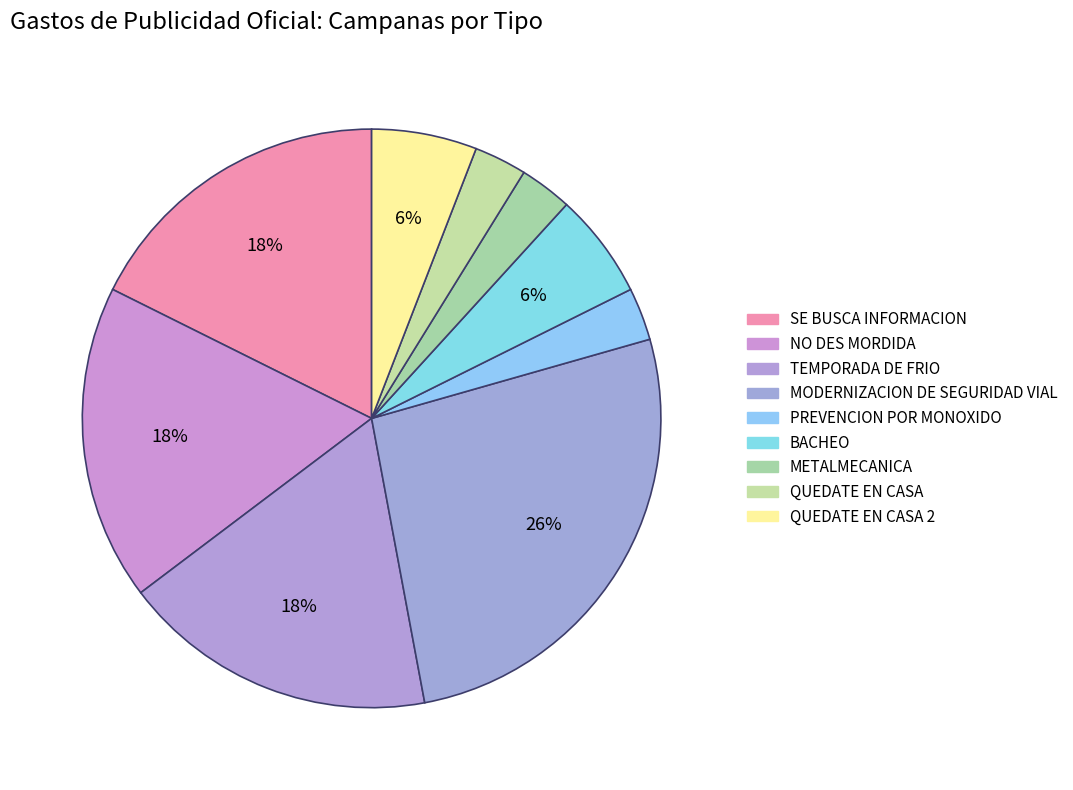

Combined, do NO DES MORDIDA and QUEDATE EN CASA account for over 50%?

No